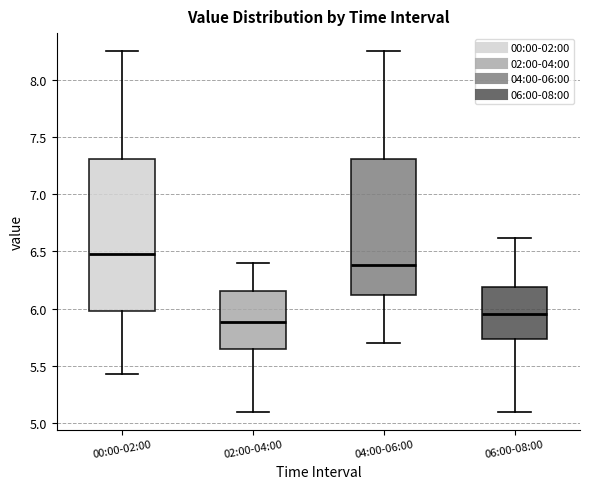

Reading left to right, read every box against the y-axis: the position of its median line, the range the box covers, and the ends of its whiskers. The values are not printed on the chart, so give them approximately, as read against the axis.

00:00-02:00: median 6.50, box 6.00 to 7.30, whiskers 5.45 to 8.25
02:00-04:00: median 5.90, box 5.65 to 6.15, whiskers 5.10 to 6.40
04:00-06:00: median 6.40, box 6.10 to 7.30, whiskers 5.70 to 8.25
06:00-08:00: median 5.95, box 5.75 to 6.20, whiskers 5.10 to 6.60